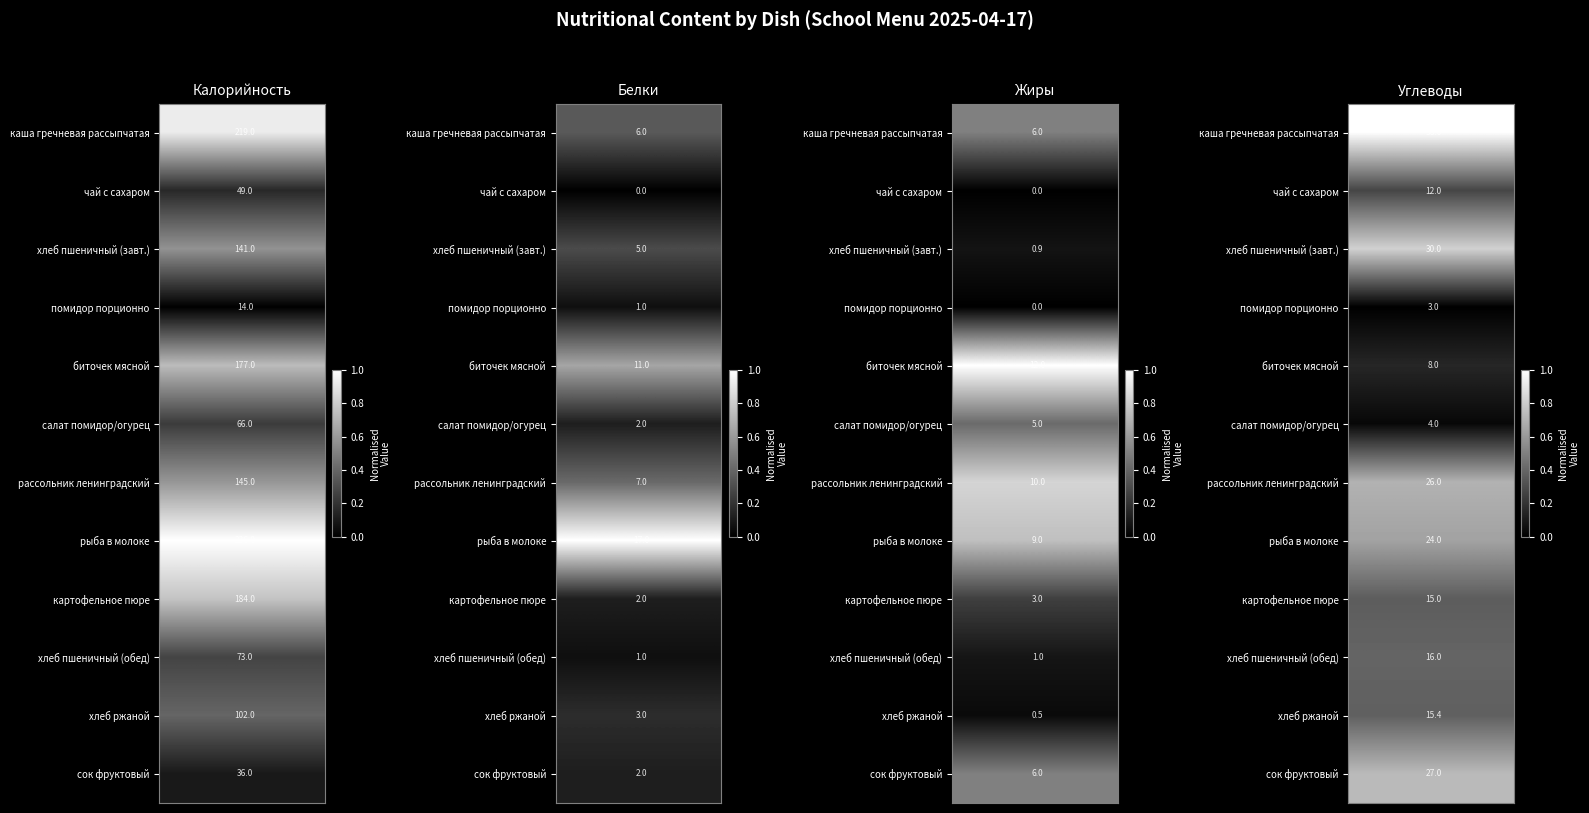

Which series has the largest range (max minus min)?

каша гречневая рассыпчатая